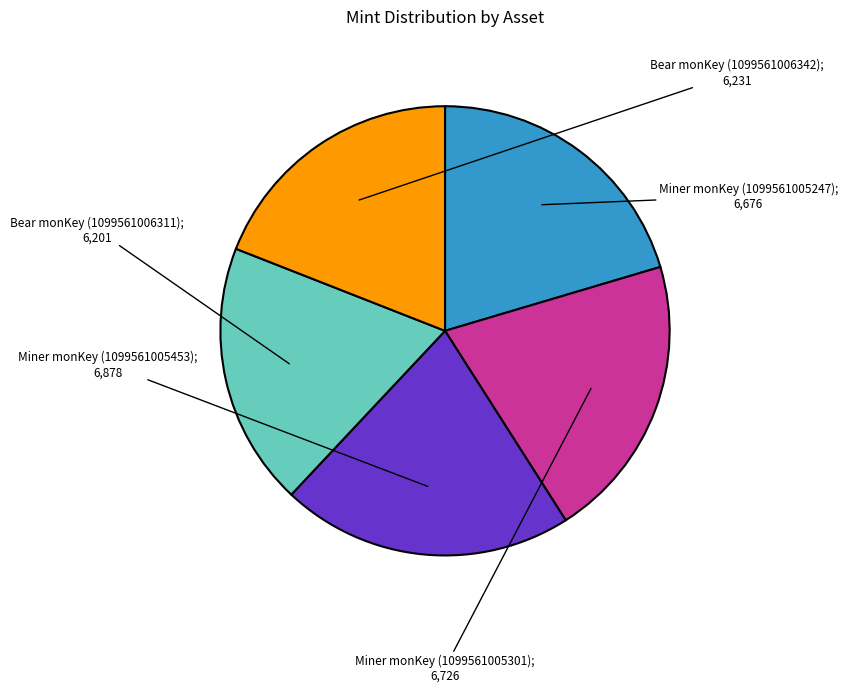

Is there any slice that represents more than half of the pie?

No